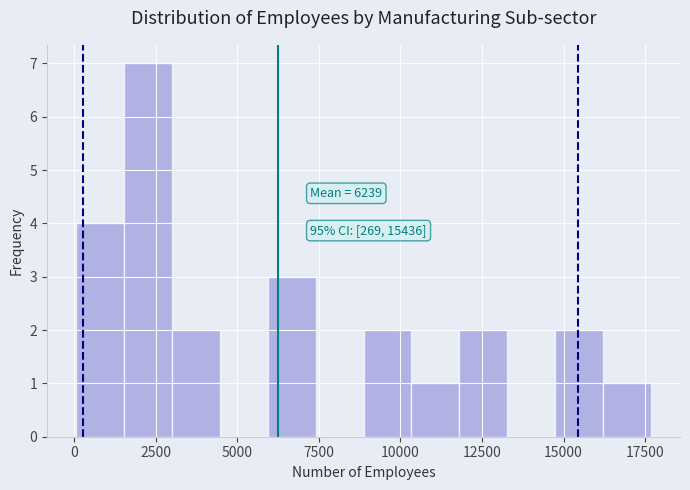

Read against the x-axis, roughly where is the centre of the tallest bar?

2500